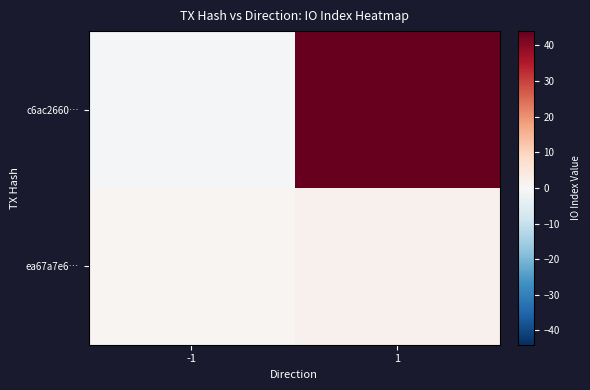

Which series changed the most between -1 and 1?

c6ac2660…